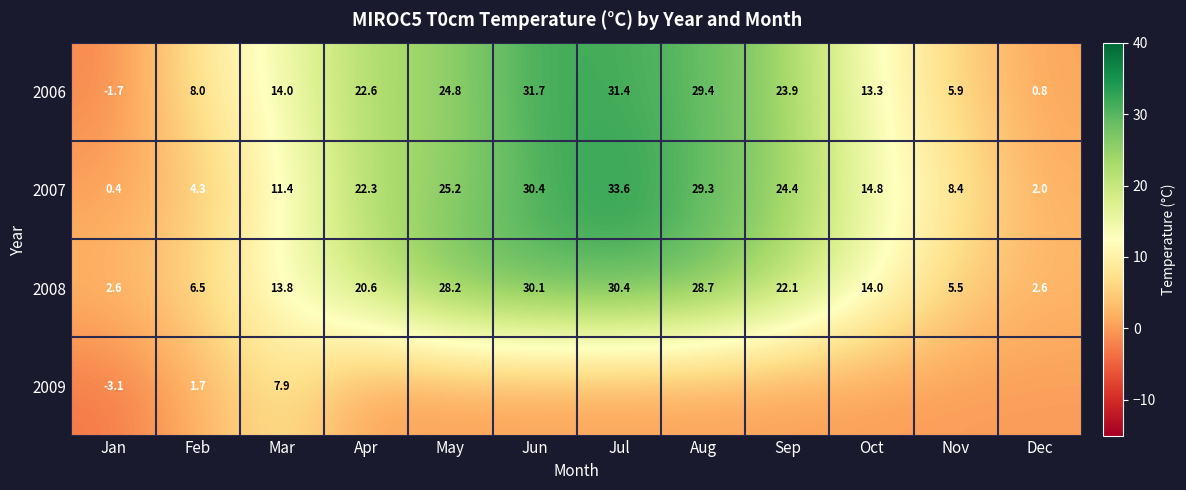

What is the maximum value shown in the chart?

33.6